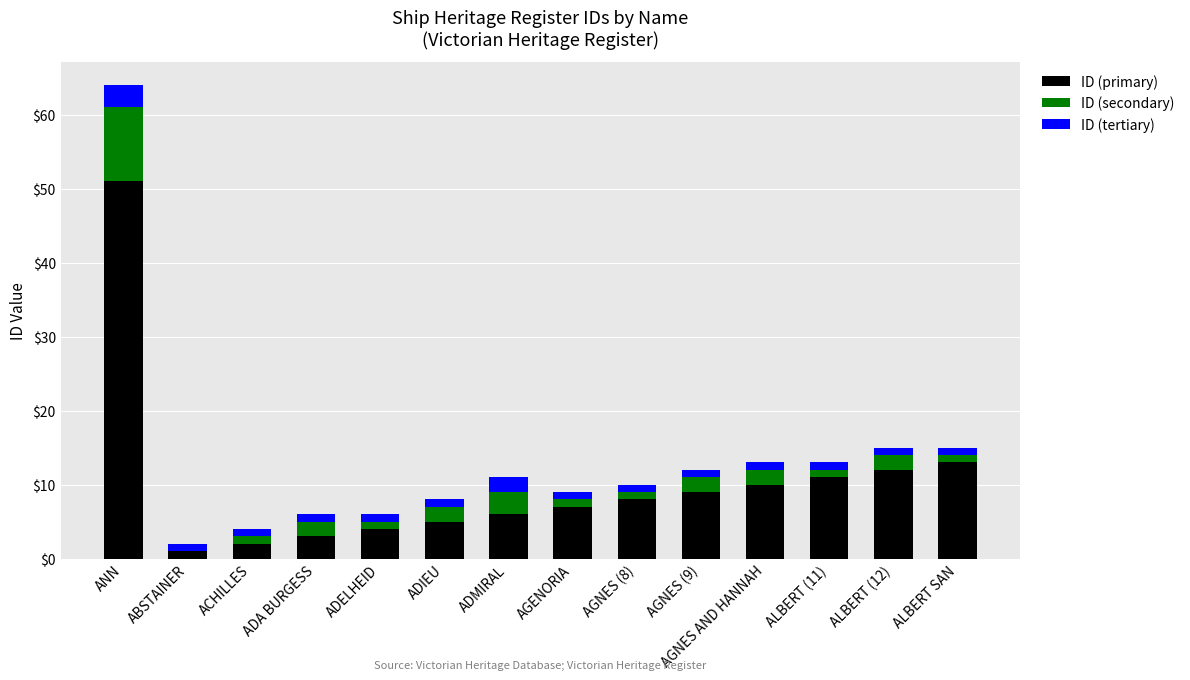

What is the highest value of the ID (primary) series?

51